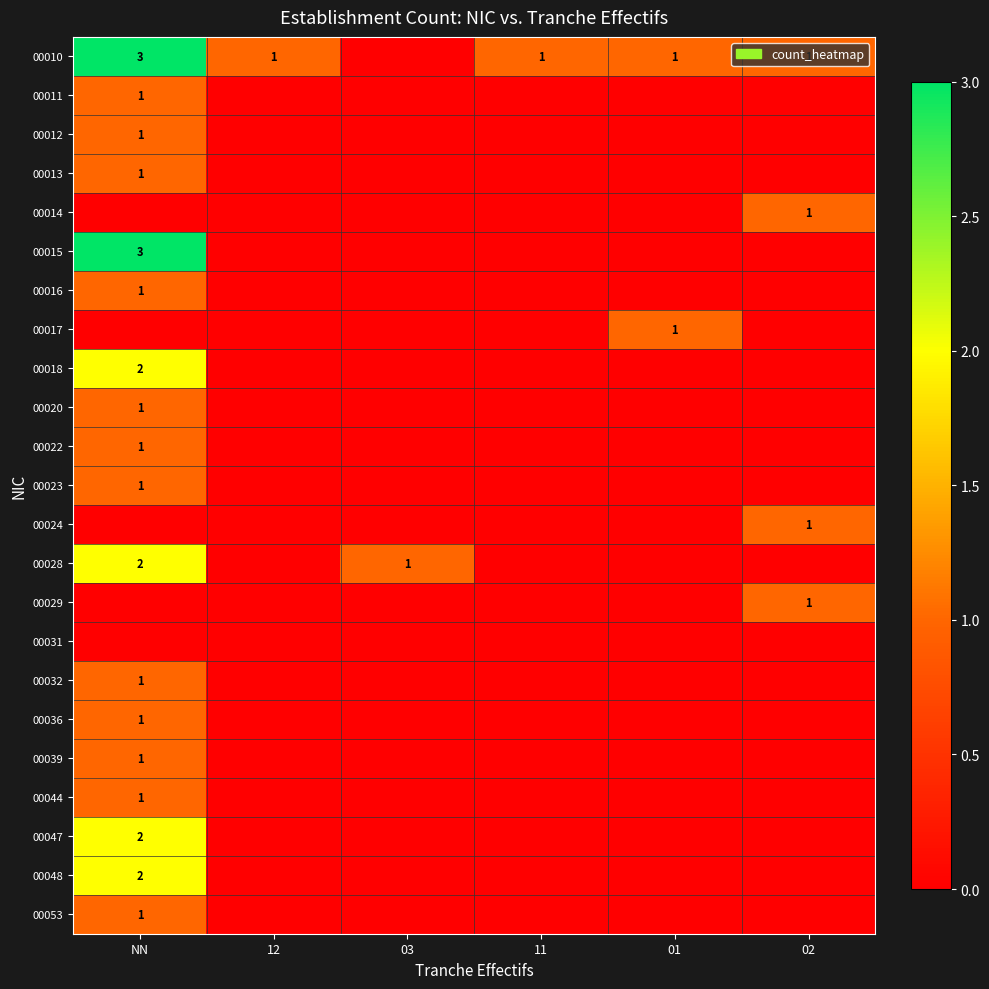

List the labels in order of 00016 value, smallest first.

12, 03, 11, 01, 02, NN